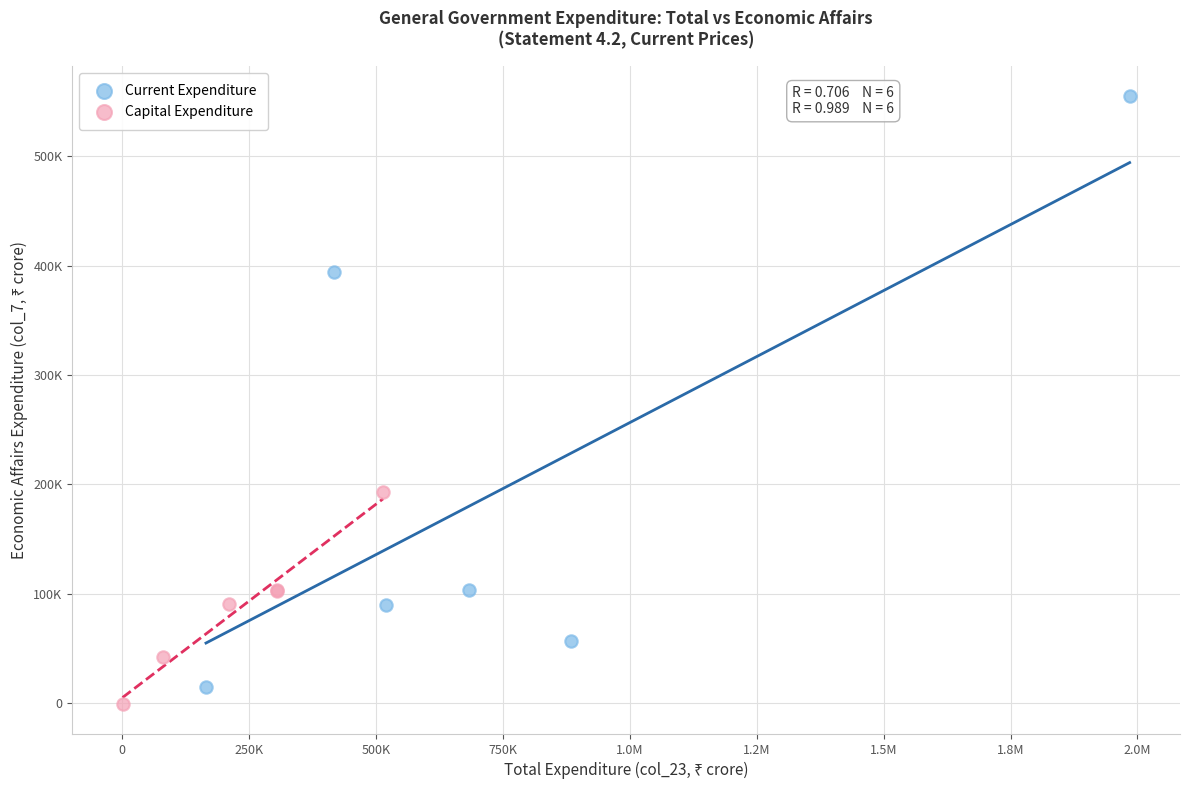

What are all the series names shown in the legend?

Current Expenditure, Capital Expenditure